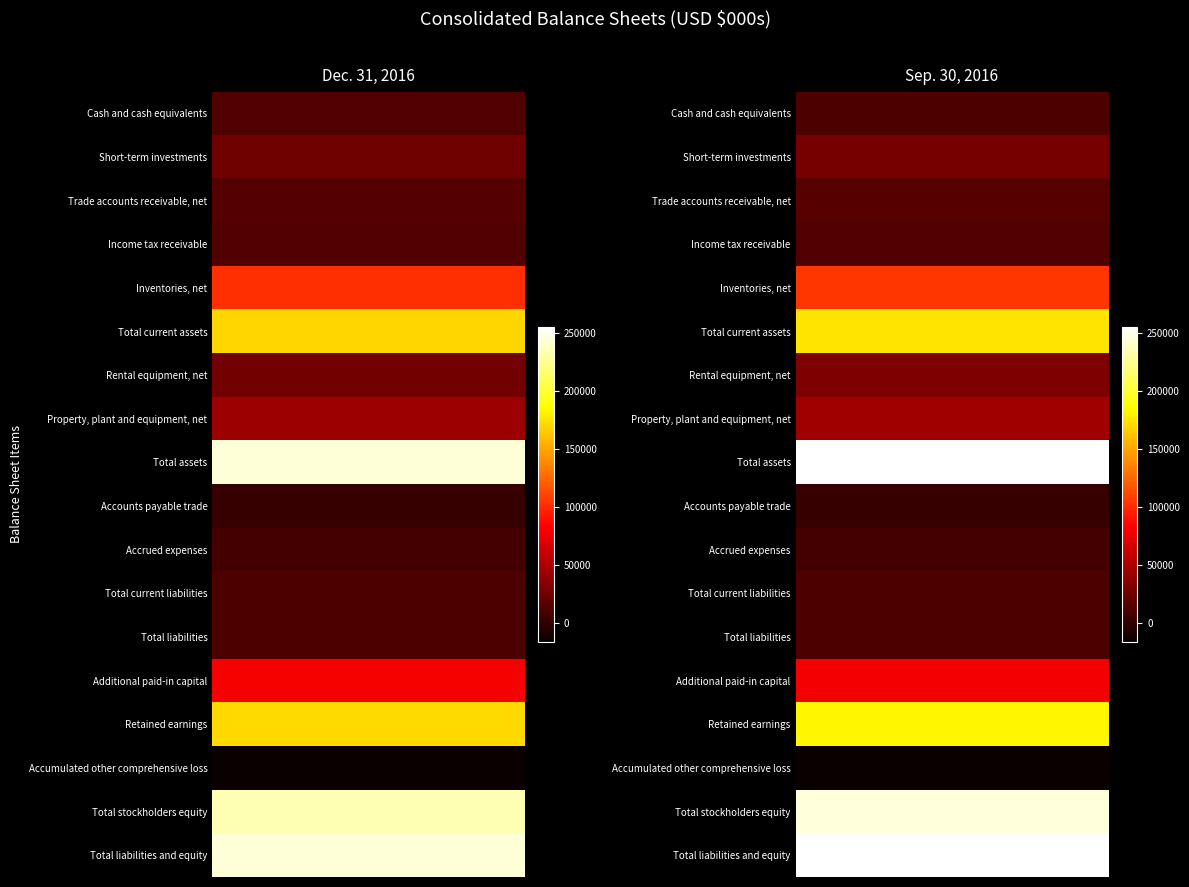

List the series in order of their peak value, lowest first.

Accumulated other comprehensive loss, Accounts payable trade, Accrued expenses, Total current liabilities, Total liabilities, Cash and cash equivalents, Income tax receivable, Trade accounts receivable, net, Short-term investments, Rental equipment, net, Property, plant and equipment, net, Additional paid-in capital, Inventories, net, Total current assets, Retained earnings, Total stockholders equity, Total assets, Total liabilities and equity